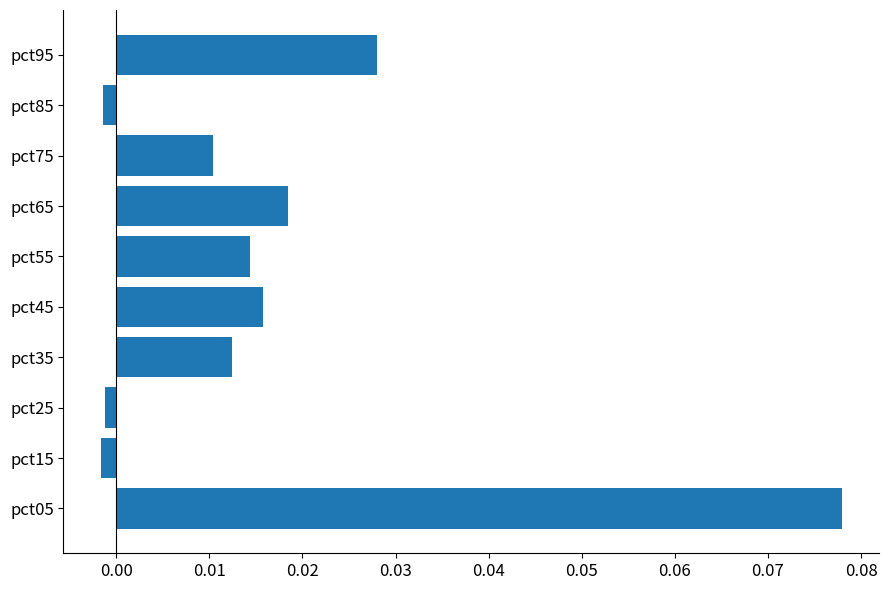

Which category has the highest value across all series?

pct05